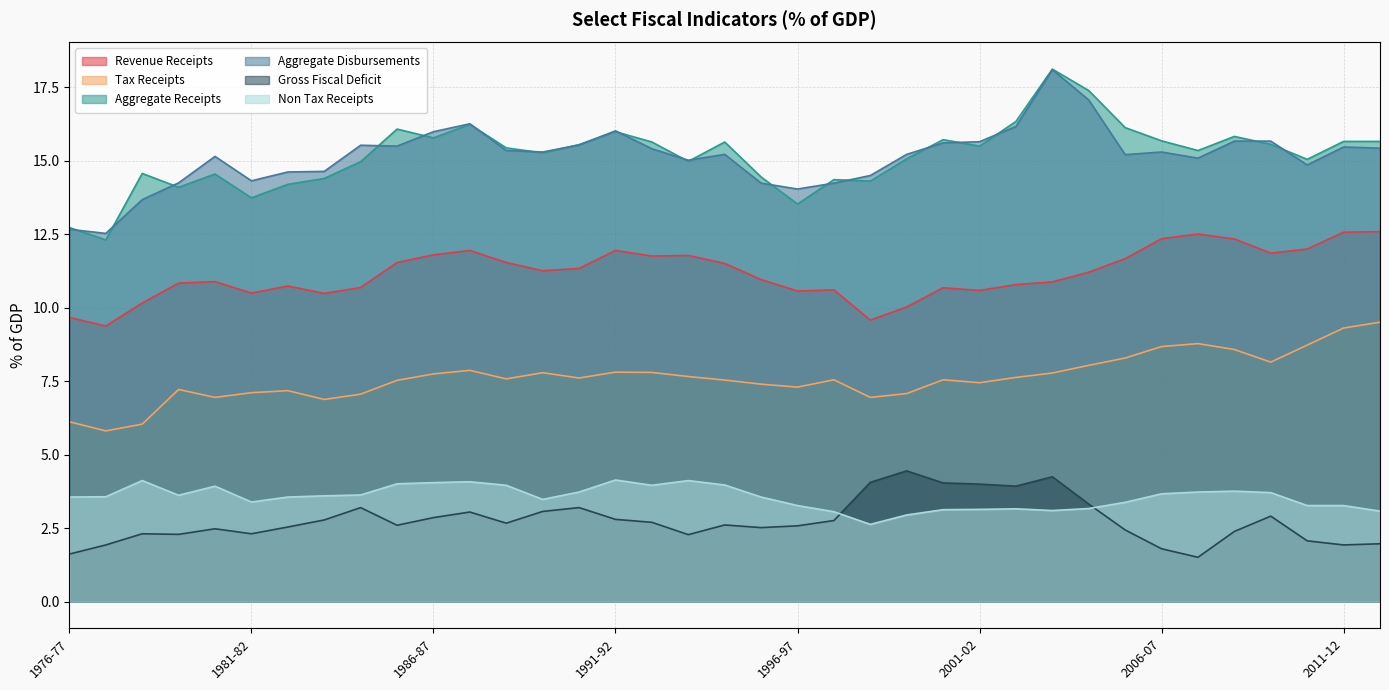

The value of Aggregate Disbursements at 1978-79 is 23.1. True or false?

False